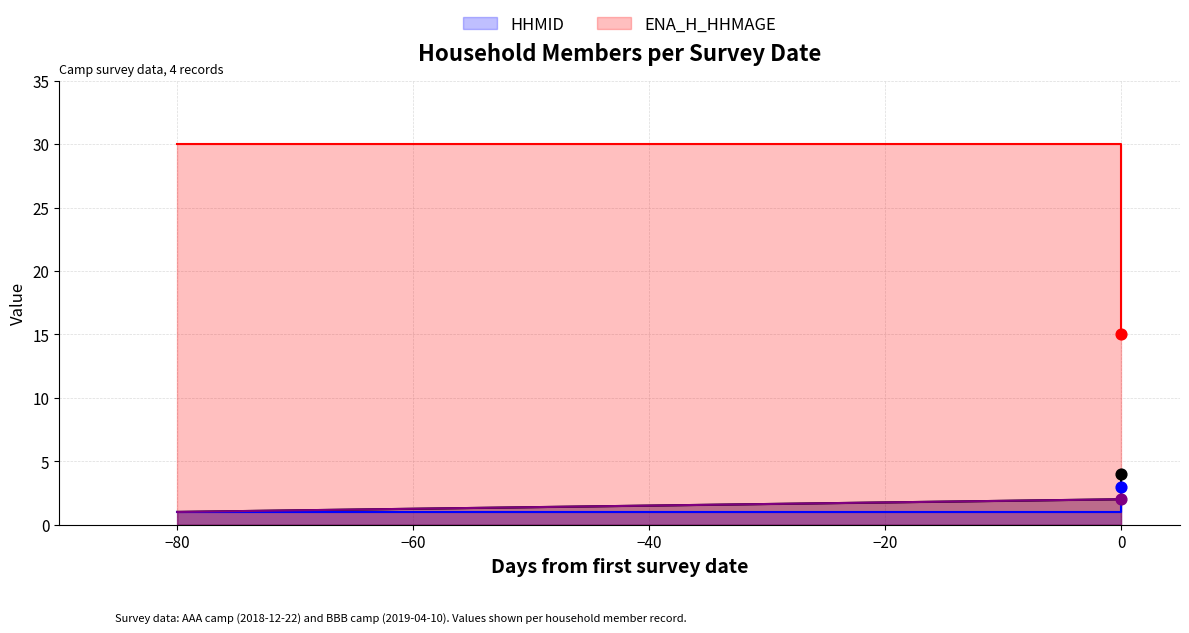

Which series has the largest Y range (max minus min)?

ENA_H_HHMAGE